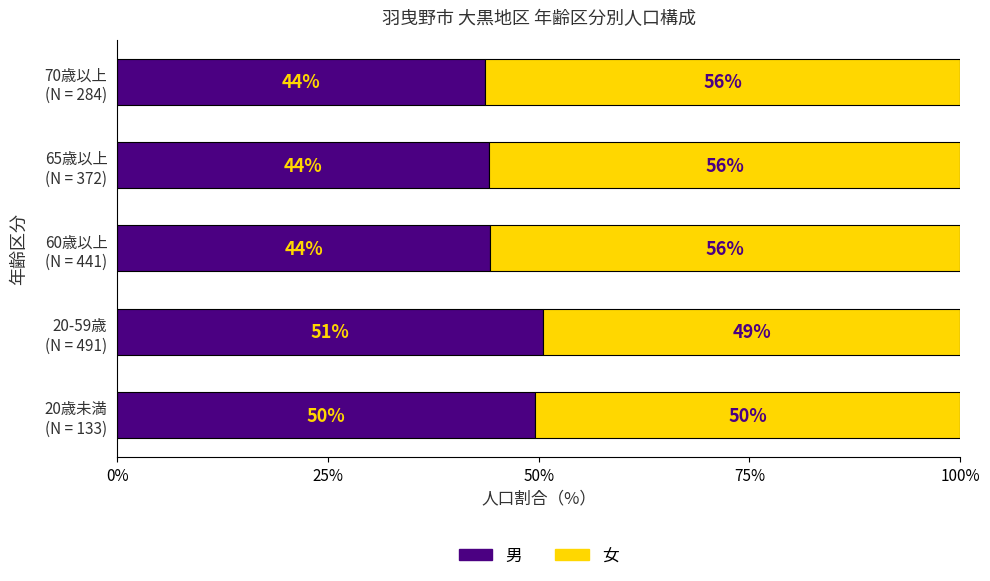

What is the highest value of the 男 series?

50.5